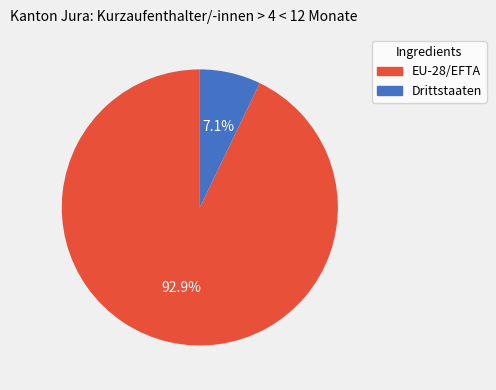

How many slices are in this pie chart?

2